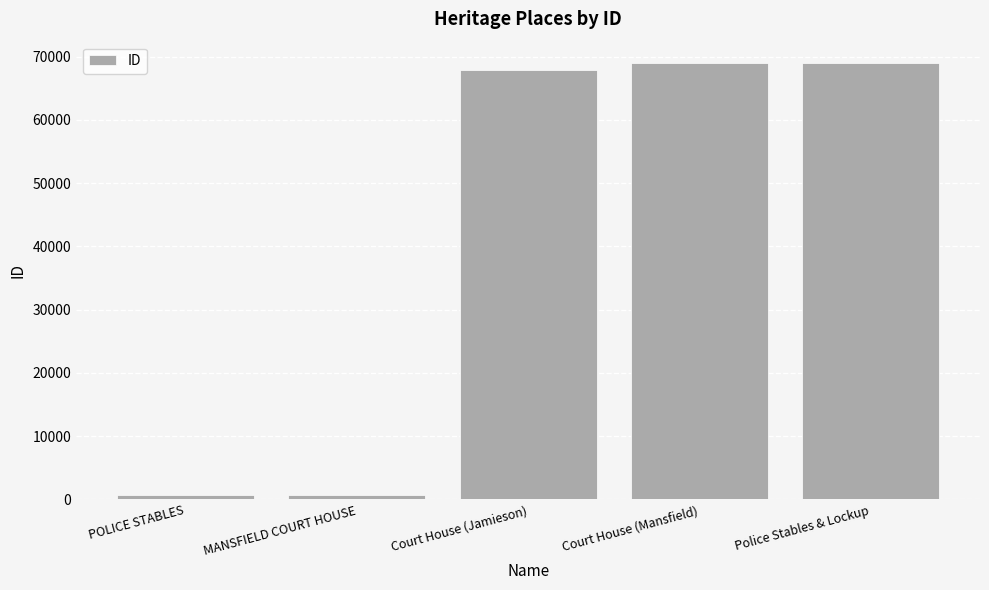

What position from the right is Court House (Mansfield)?

2